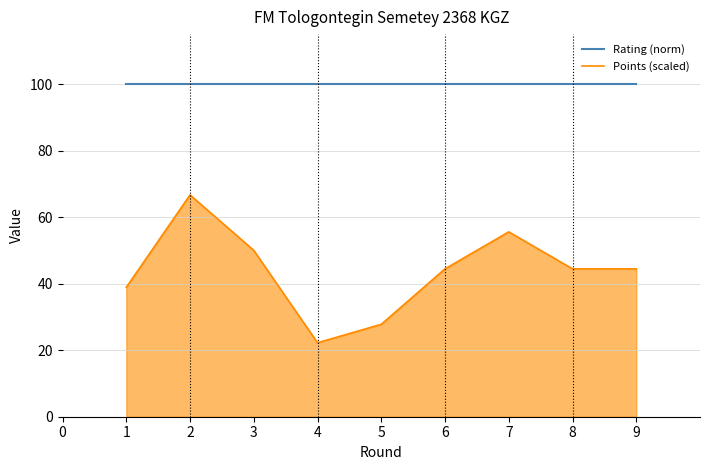

What is the minimum value for Rating (norm)?

100.0